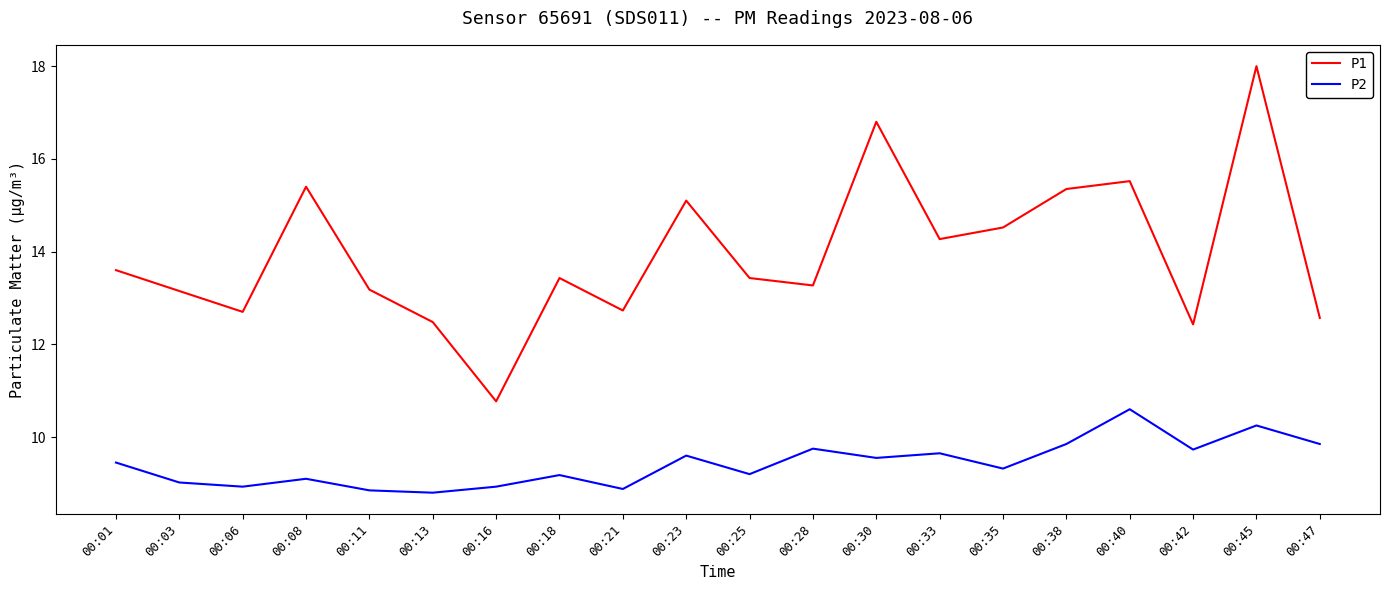

Is this an area chart (filled region under the line)?

No